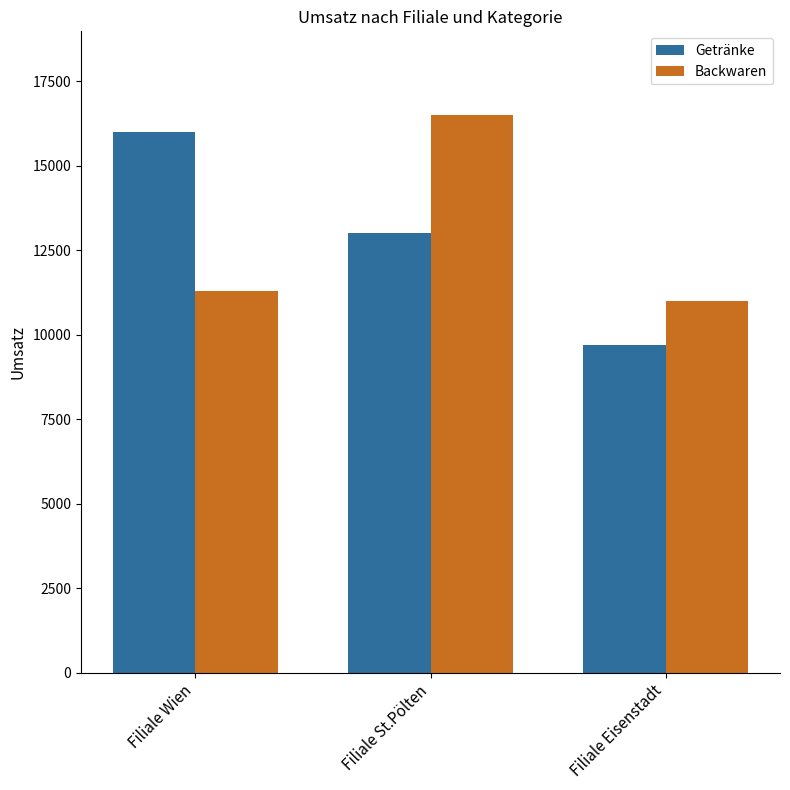

What is the greatest value displayed?

16500